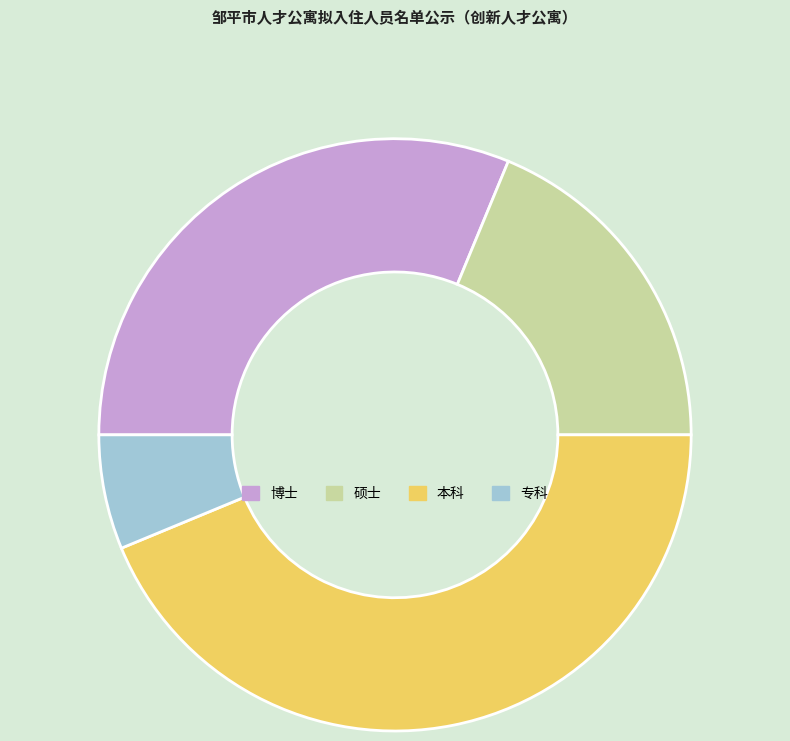

True or false: 专科 accounts for 6% of the total.

True